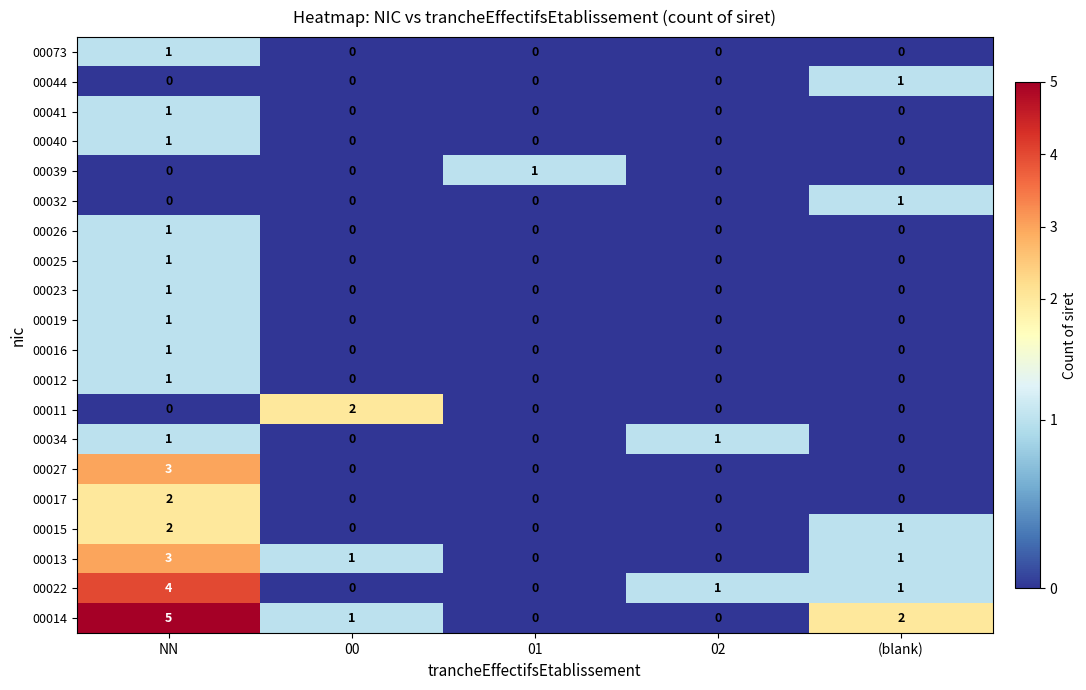

At which category is the sum across all series the highest?

NN